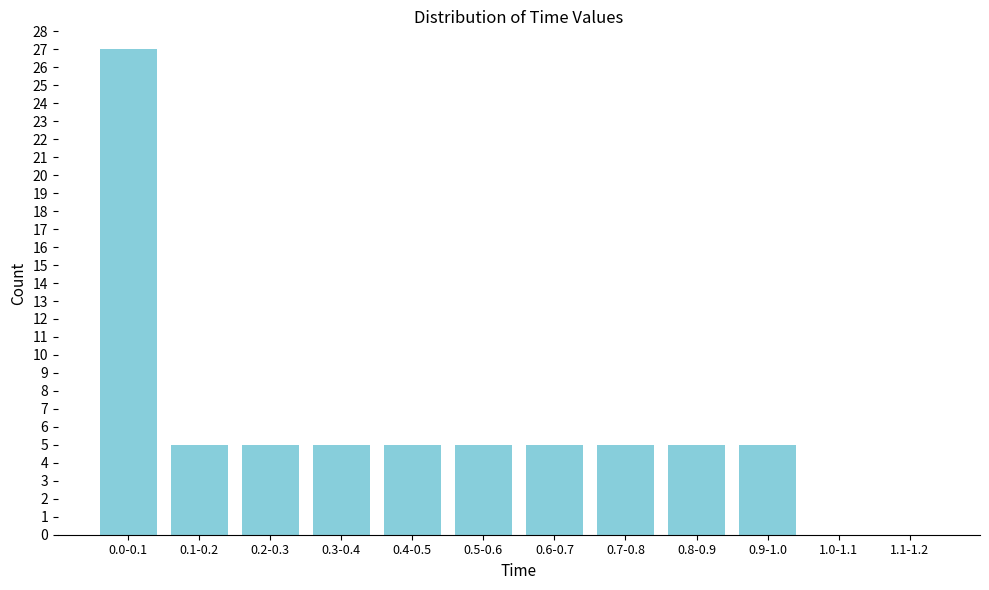

Reading left to right, list all the values displayed in this chart.

0.0-0.1=27	0.1-0.2=5	0.2-0.3=5	0.3-0.4=5	0.4-0.5=5	0.5-0.6=5	0.6-0.7=5	0.7-0.8=5	0.8-0.9=5	0.9-1.0=5	1.0-1.1=0	1.1-1.2=0